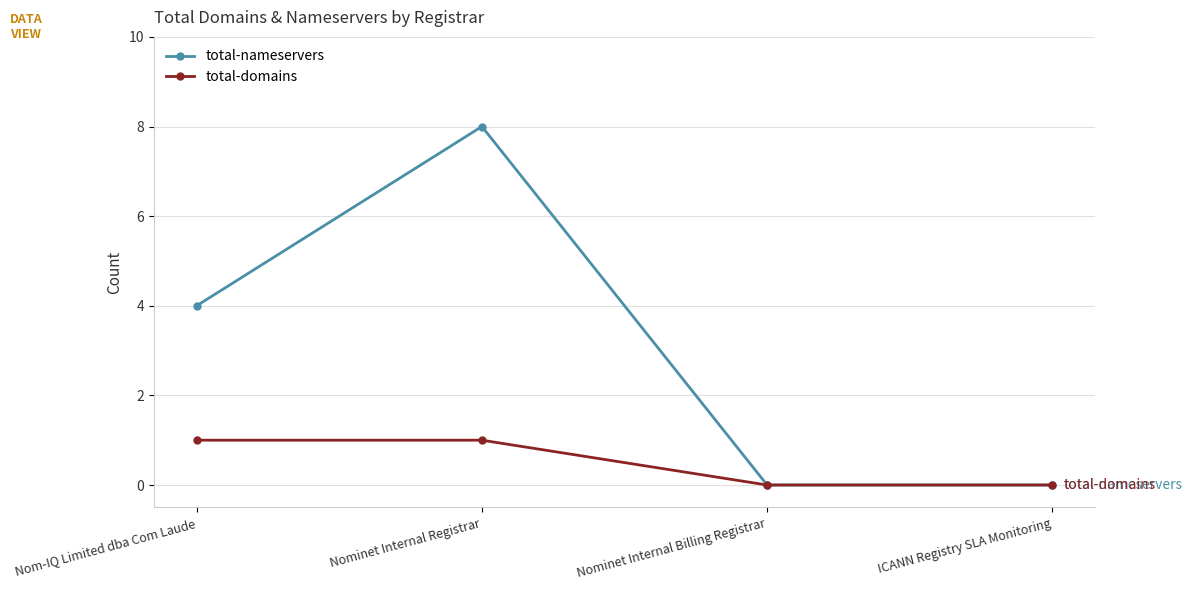

What position from the left is Nominet Internal Registrar?

2